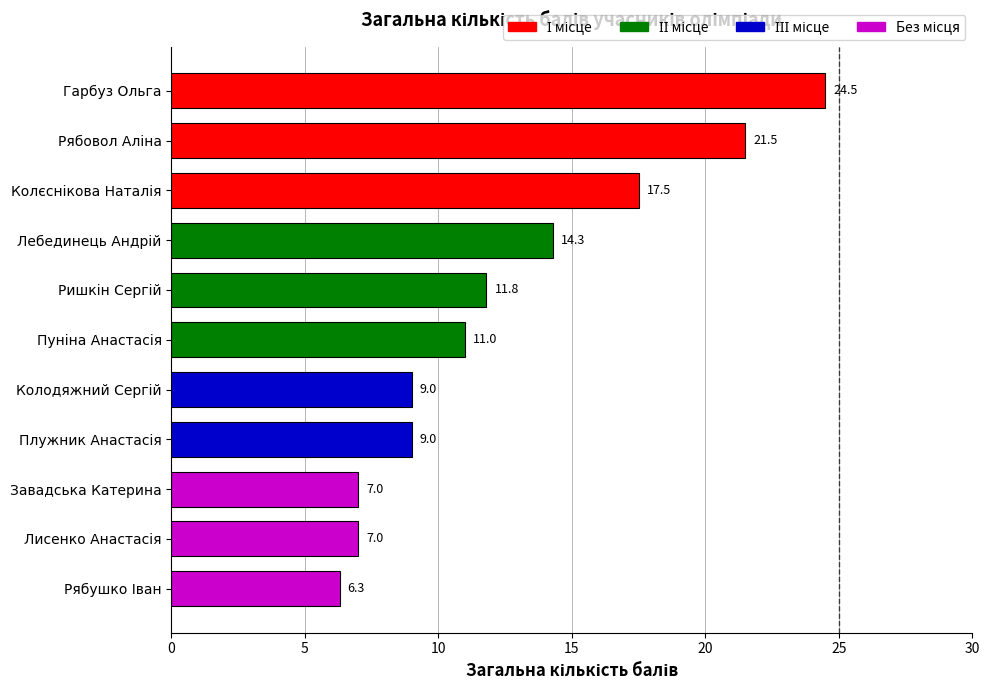

Does the chart contain any negative values?

No